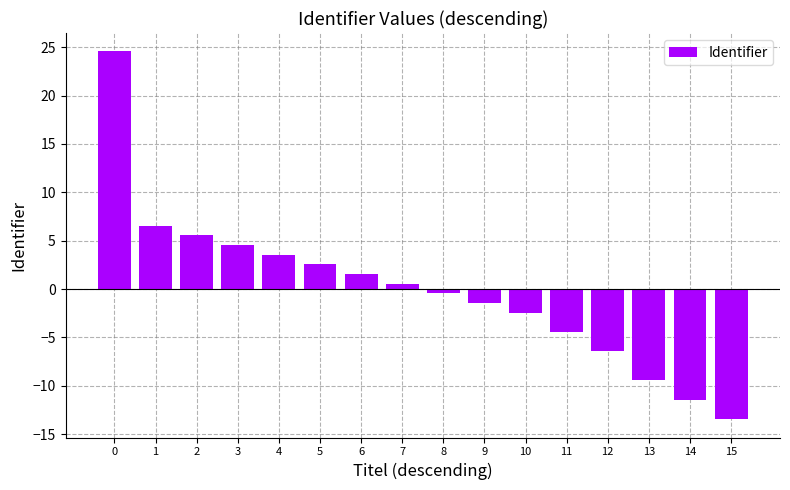

What is the greatest value displayed?

24.6